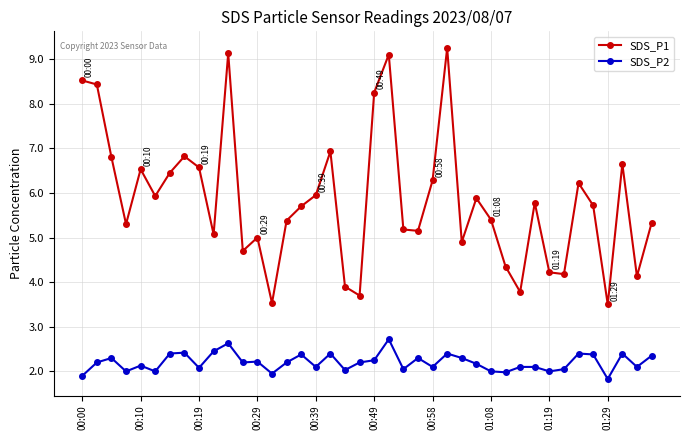

What are all the series names shown in the legend?

SDS_P1, SDS_P2